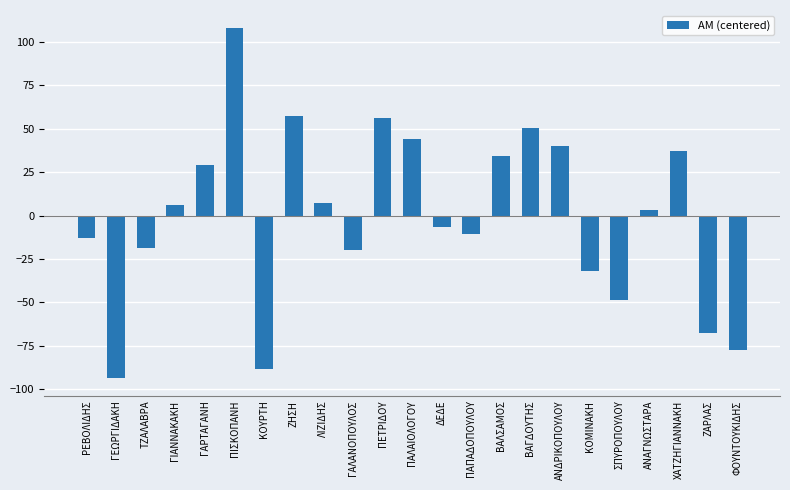

Is it true that the value at ΤΖΑΛΑΒΡΑ is -8.7?

False